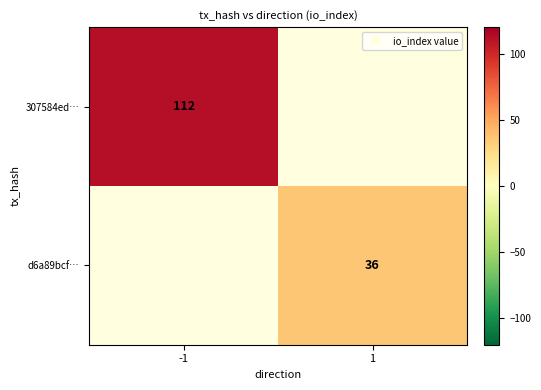

Which category has the lowest value in the d6a89bcf… series?

-1